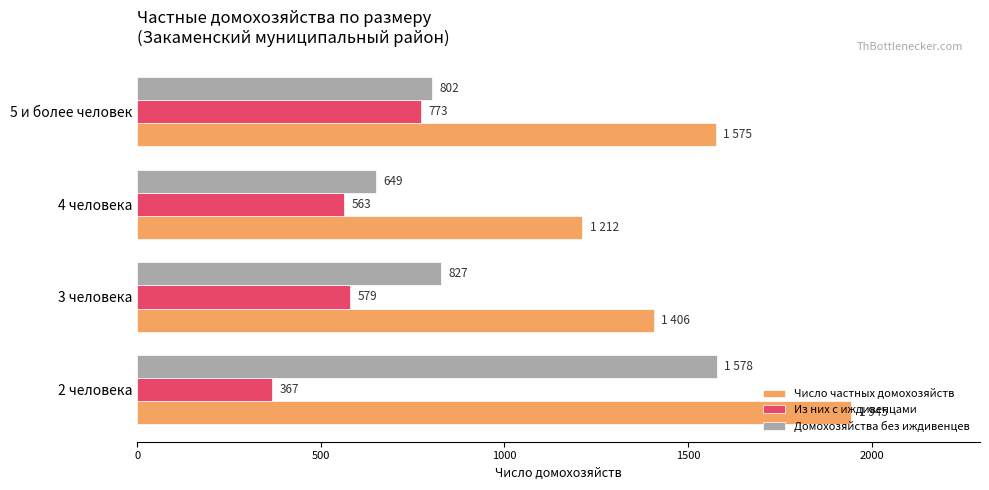

List the series in order of their peak value, lowest first.

Из них с иждивенцами, Домохозяйства без иждивенцев, Число частных домохозяйств